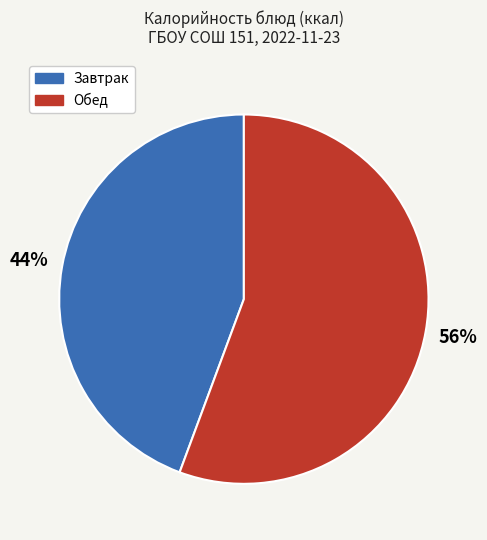

To the nearest percent, what is the average slice percentage?

50%